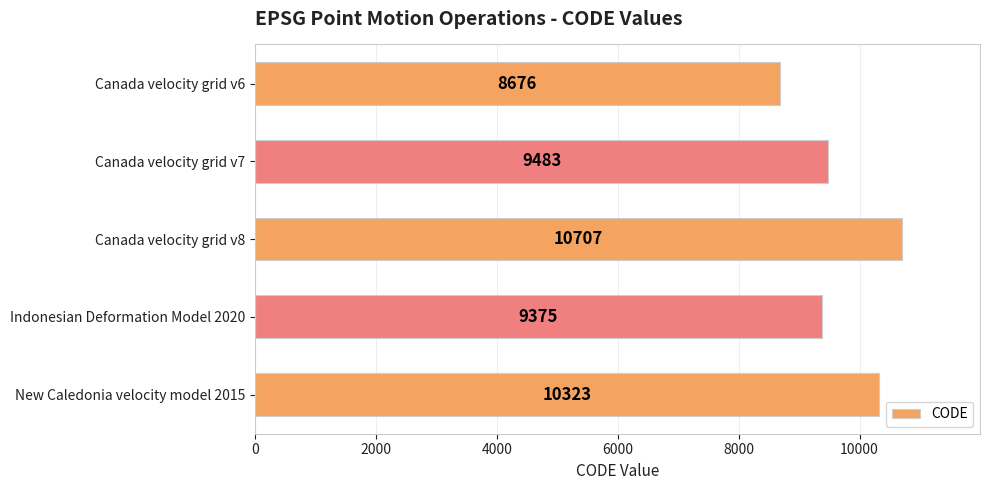

Rank the categories by value from highest to lowest.

Canada velocity grid v8, New Caledonia velocity model 2015, Canada velocity grid v7, Indonesian Deformation Model 2020, Canada velocity grid v6